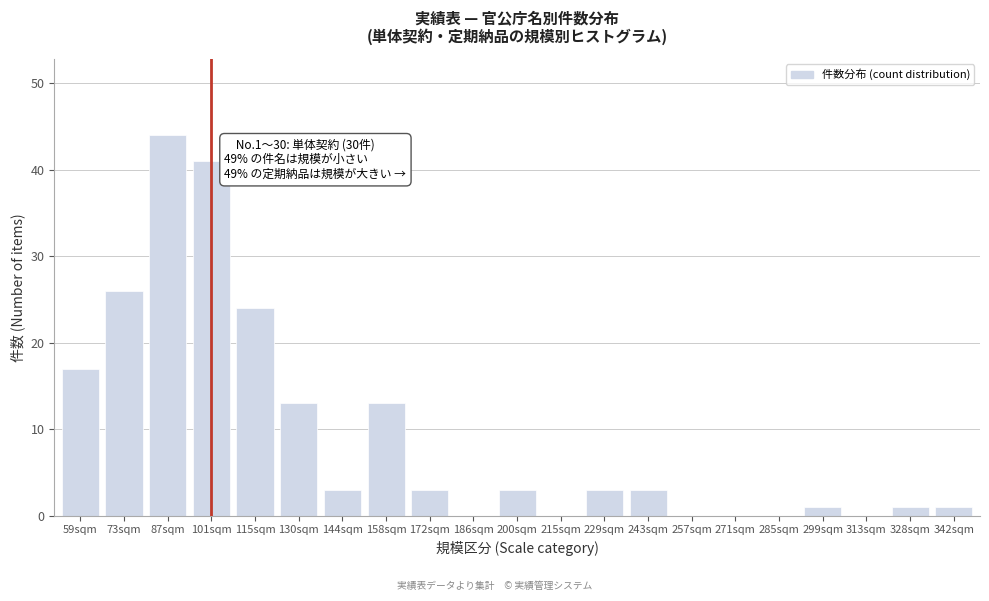

Reading left to right, extract all data points from this chart.

59sqm=17	73sqm=26	87sqm=44	101sqm=41	115sqm=24	130sqm=13	144sqm=3	158sqm=13	172sqm=3	186sqm=0	200sqm=3	215sqm=0	229sqm=3	243sqm=3	257sqm=0	271sqm=0	285sqm=0	299sqm=1	313sqm=0	328sqm=1	342sqm=1